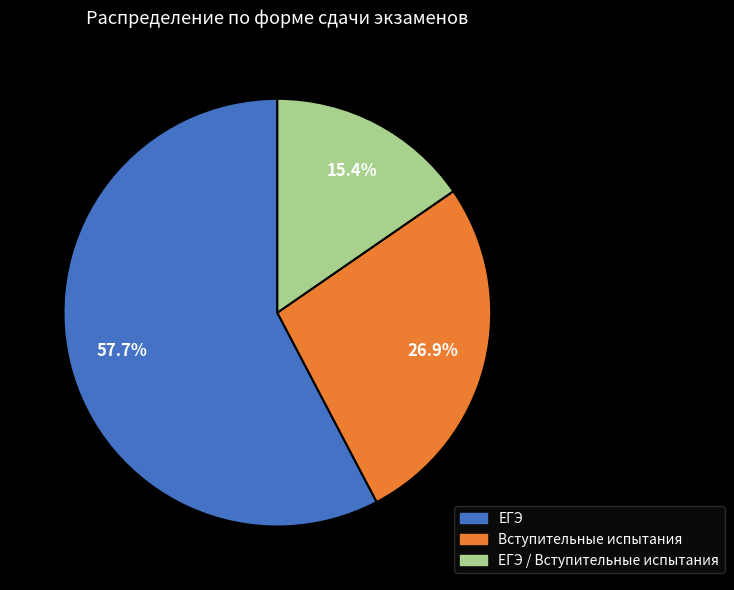

Is there a majority slice in this chart?

Yes